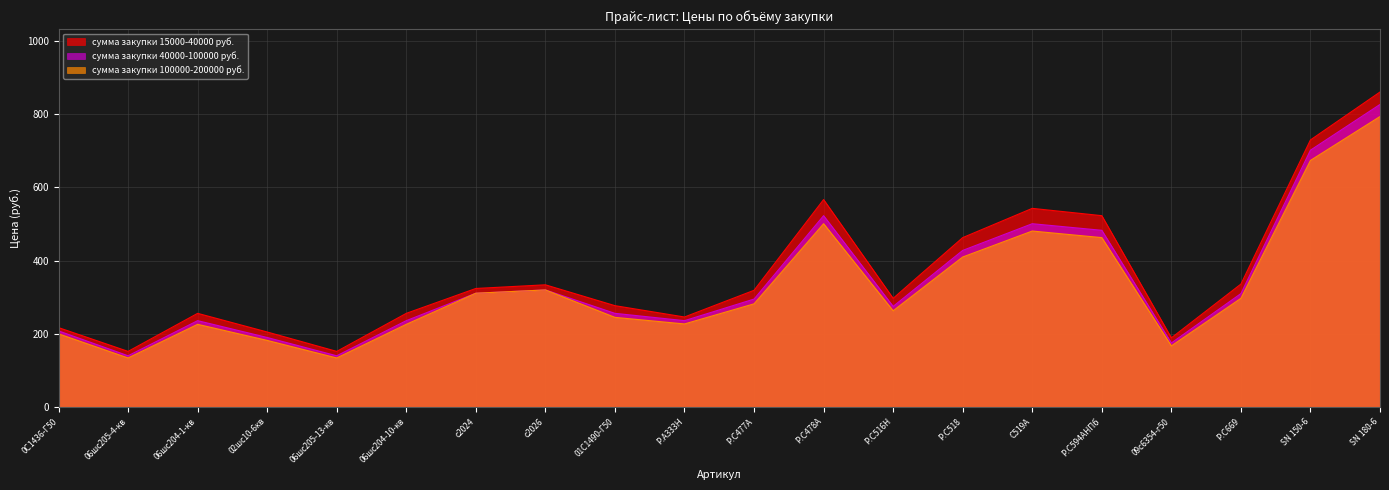

Reading left to right, transcribe all the data shown in this chart.

сумма закупки 15000-40000 руб.: 217	152	256	205	152	256	324	334	277	246	319	567	297	463	543	523	189	336	730	861
сумма закупки 40000-100000 руб.: 208	140	236	190	140	236	311	320	256	236	295	523	275	428	501	483	175	310	702	827
сумма закупки 100000-200000 руб.: 200	134	226	182	134	226	311	320	245	227	282	501	263	410	481	463	167	297	674	794